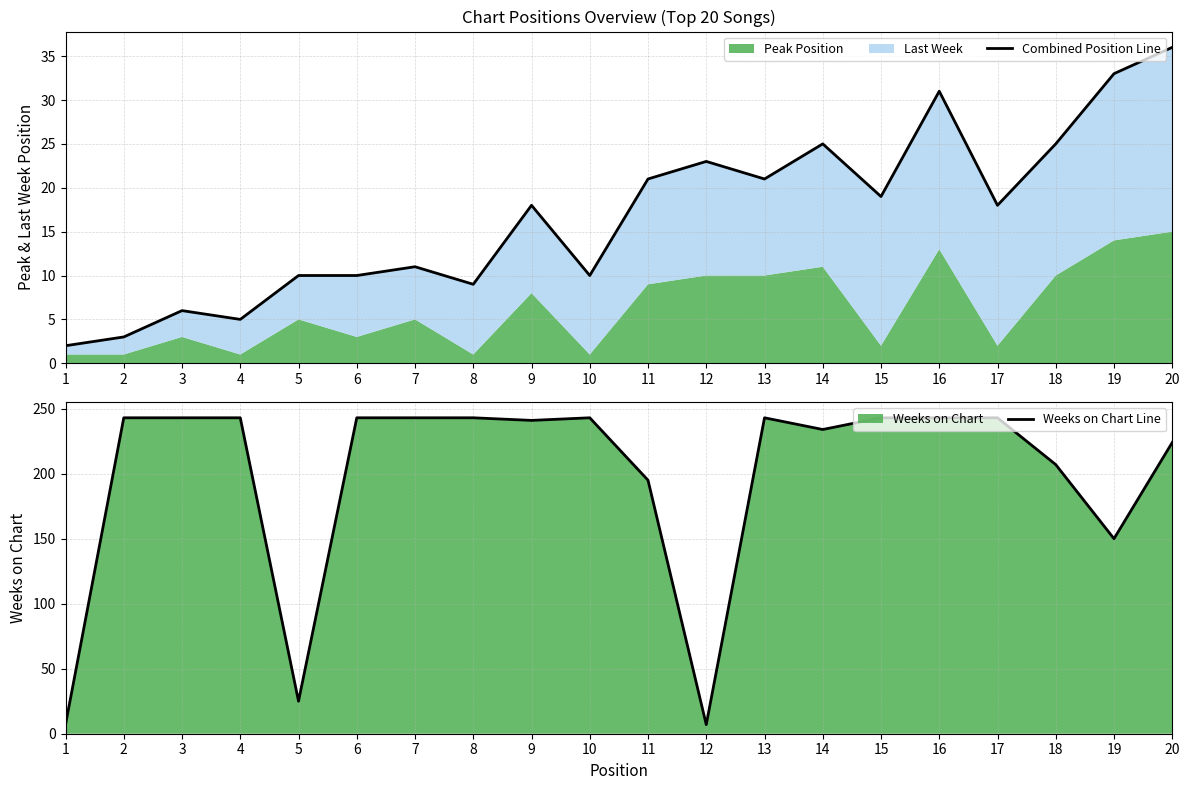

At which category does Weeks on Chart Line reach its first local valley?

5